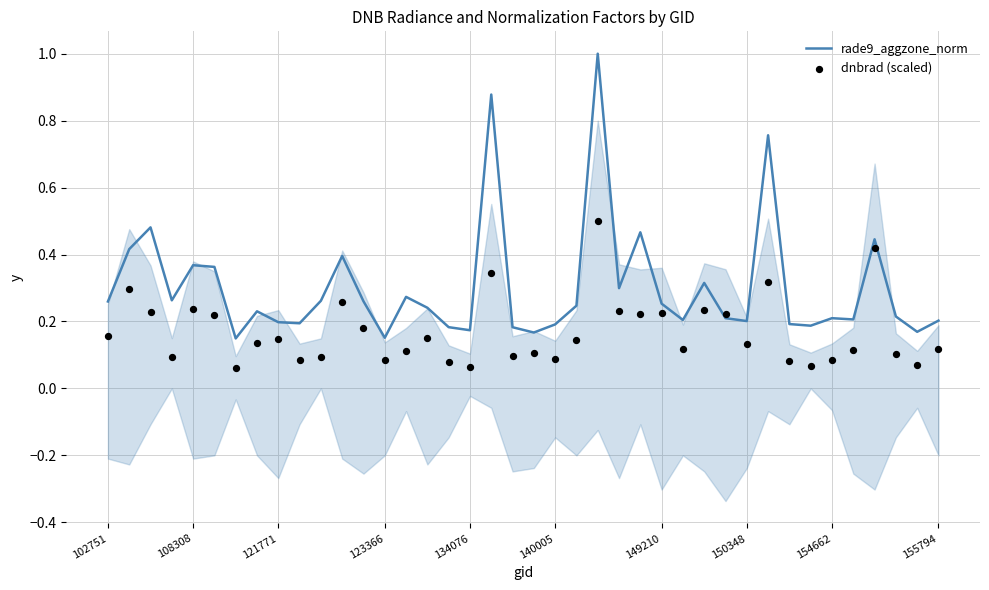

Which series has the largest Y range (max minus min)?

rade9_aggzone_norm